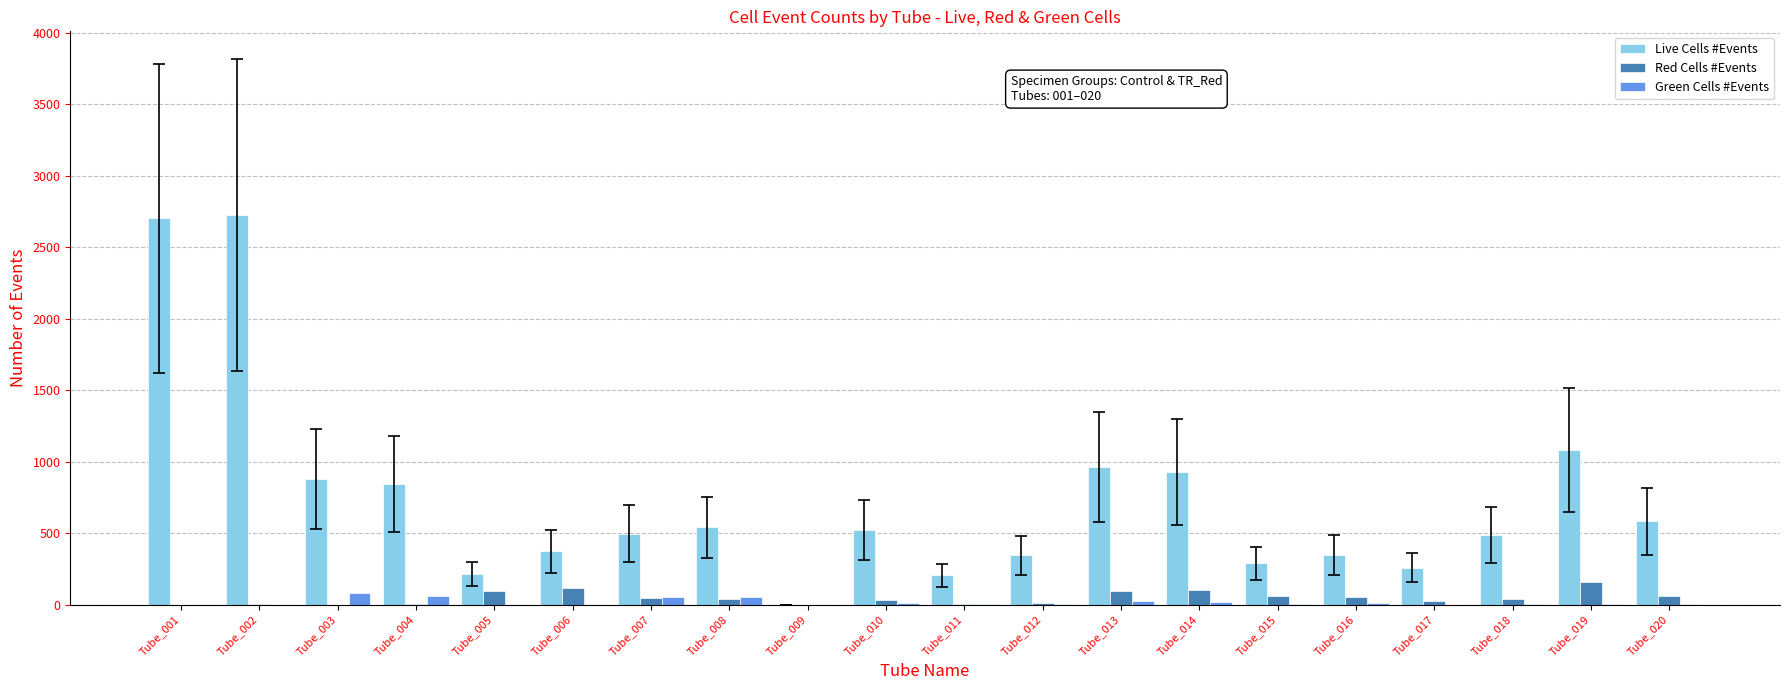

Is the value of Live Cells #Events at Tube_018 greater than the value of Red Cells #Events at Tube_005?

Yes